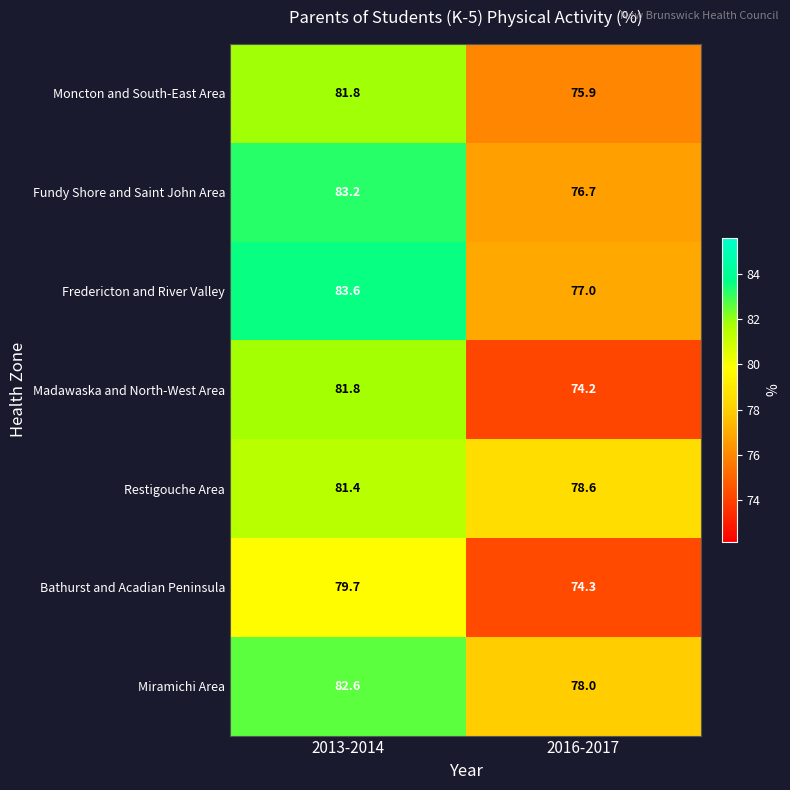

Where does the Miramichi Area series first go above 82?

2013-2014